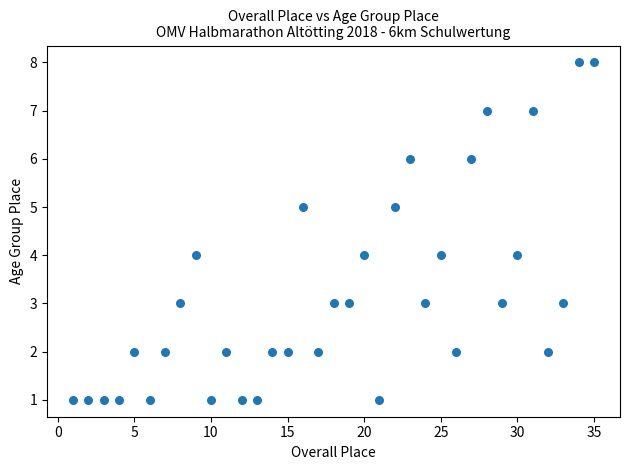

What is the range of Y values (max minus min)?

7